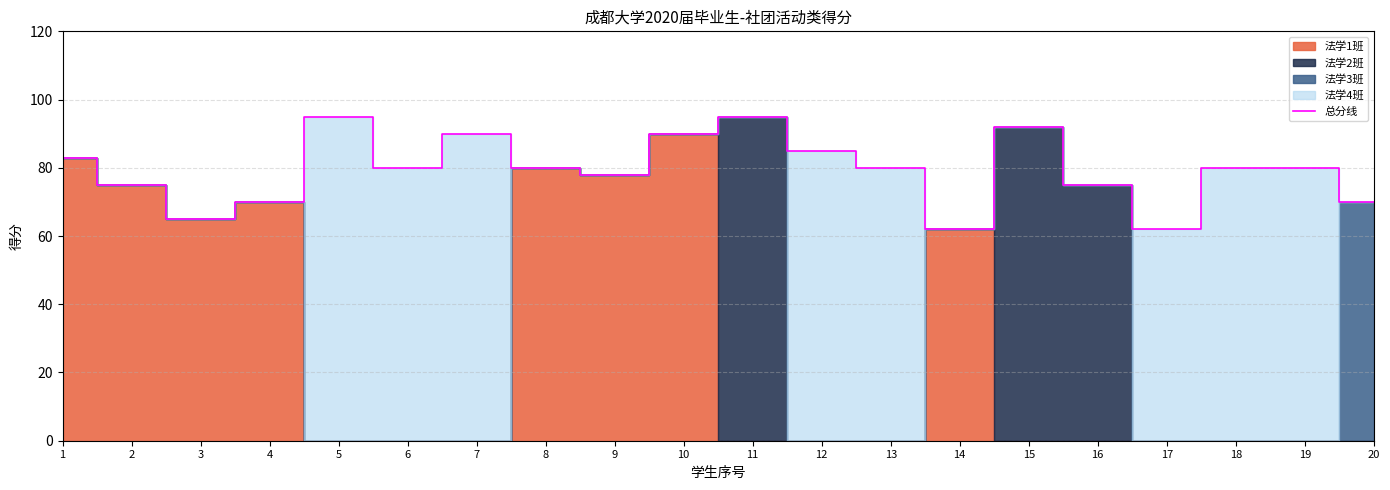

How many points are lower than both their immediate neighbors (excluding endpoints)?

5